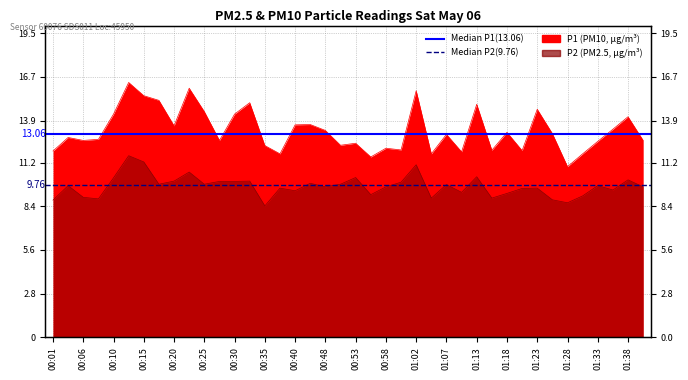

The value of Median P1 (13.06) at 00:01 is 21.6. True or false?

False